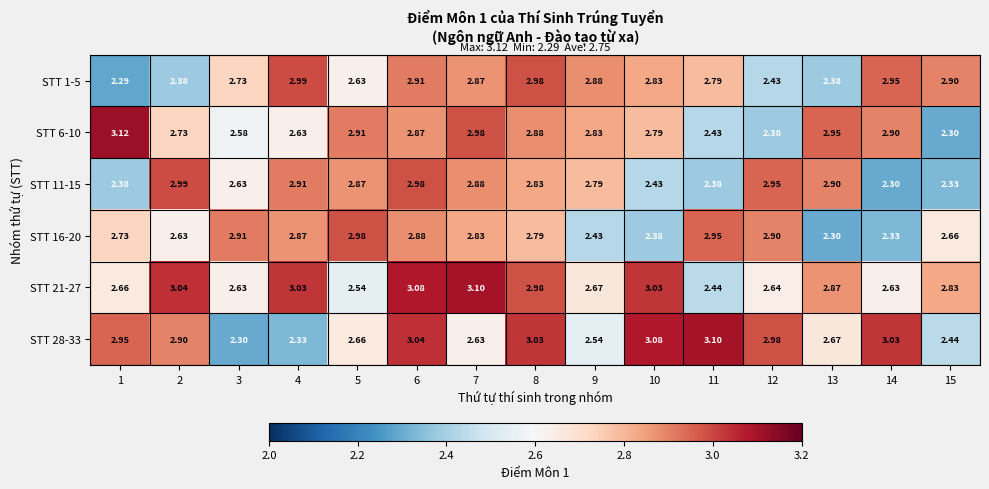

At 5, list the series in order from smallest to largest.

STT 21-27, STT 1-5, STT 28-33, STT 11-15, STT 6-10, STT 16-20